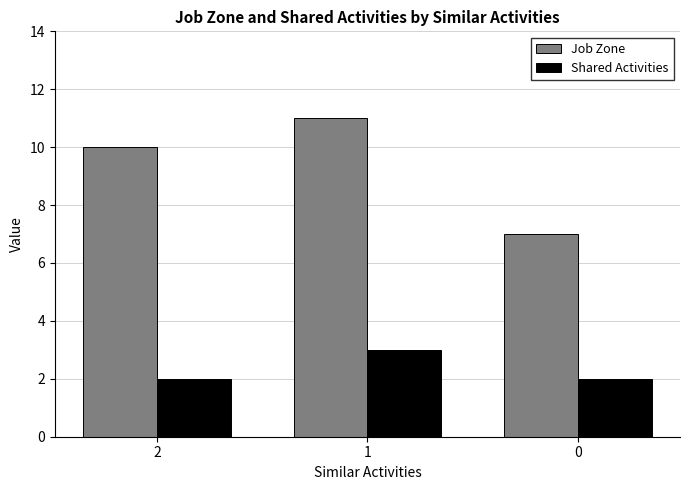

What is the approximate value of Shared Activities at 2?

2